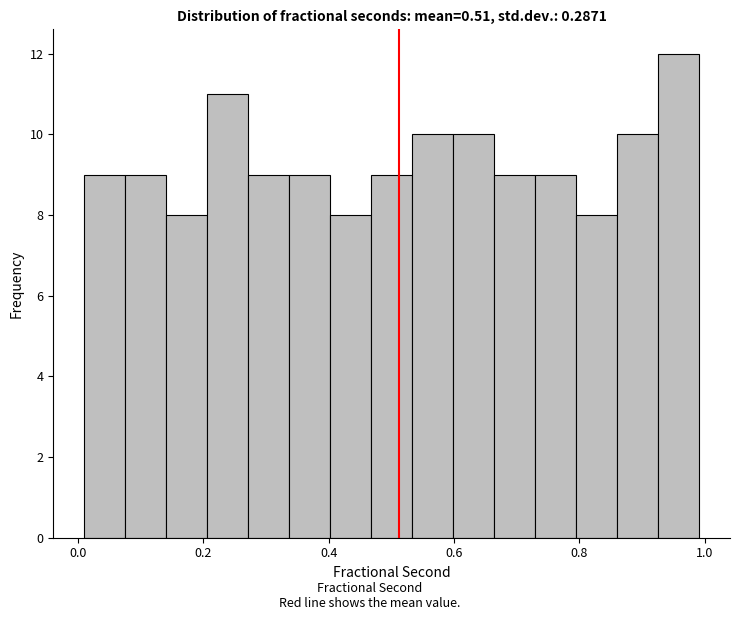

Read against the x-axis, roughly where is the centre of the tallest bar?

0.96